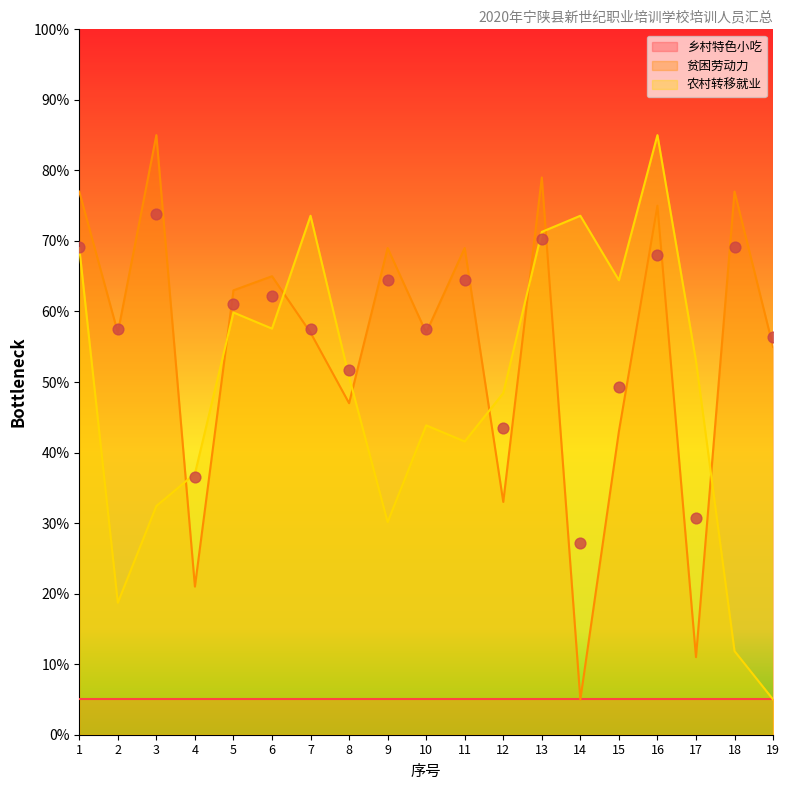

Which series reaches the maximum Y coordinate?

贫困劳动力